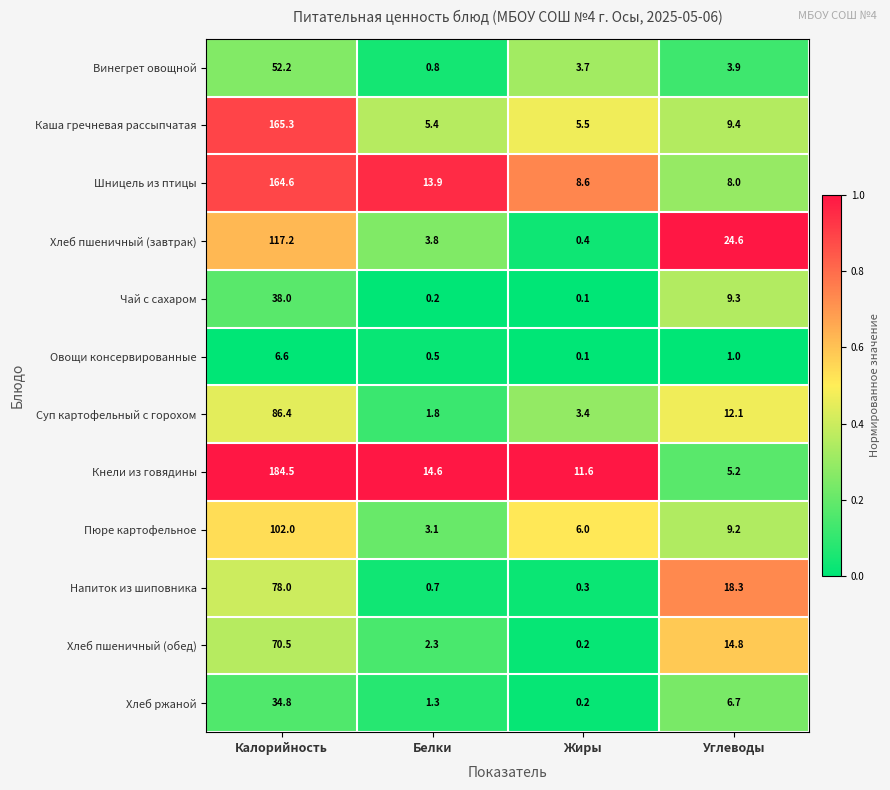

At Углеводы, list the series in order from largest to smallest.

Хлеб пшеничный (завтрак), Напиток из шиповника, Хлеб пшеничный (обед), Суп картофельный с горохом, Каша гречневая рассыпчатая, Чай с сахаром, Пюре картофельное, Шницель из птицы, Хлеб ржаной, Кнели из говядины, Винегрет овощной, Овощи консервированные